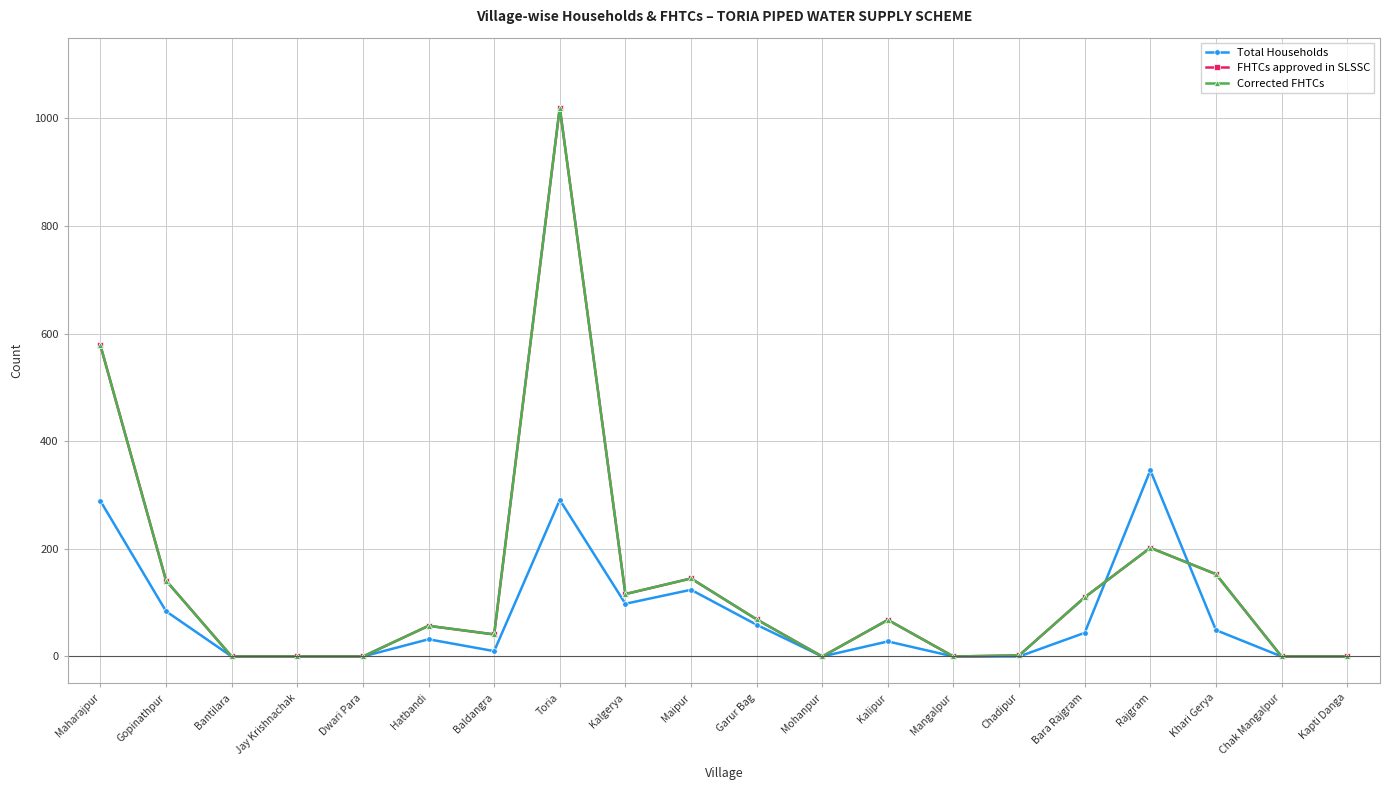

At which label does Total Households first exceed 32?

Maharajpur